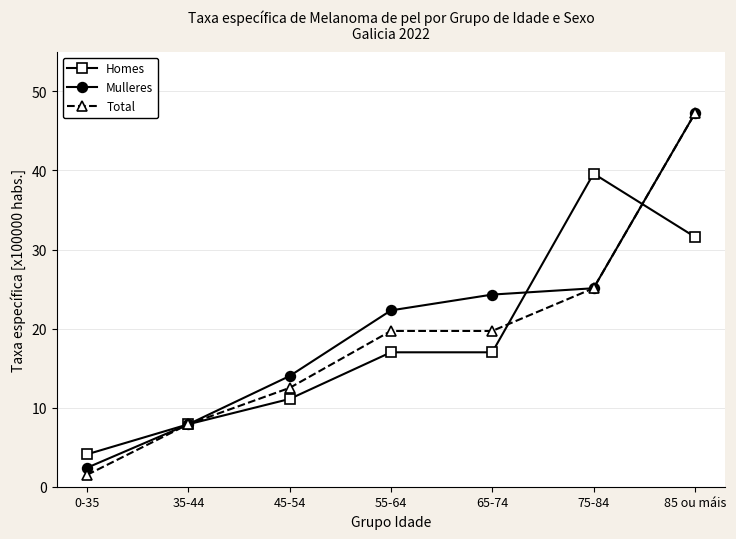

How many categories are shown in the chart?

7